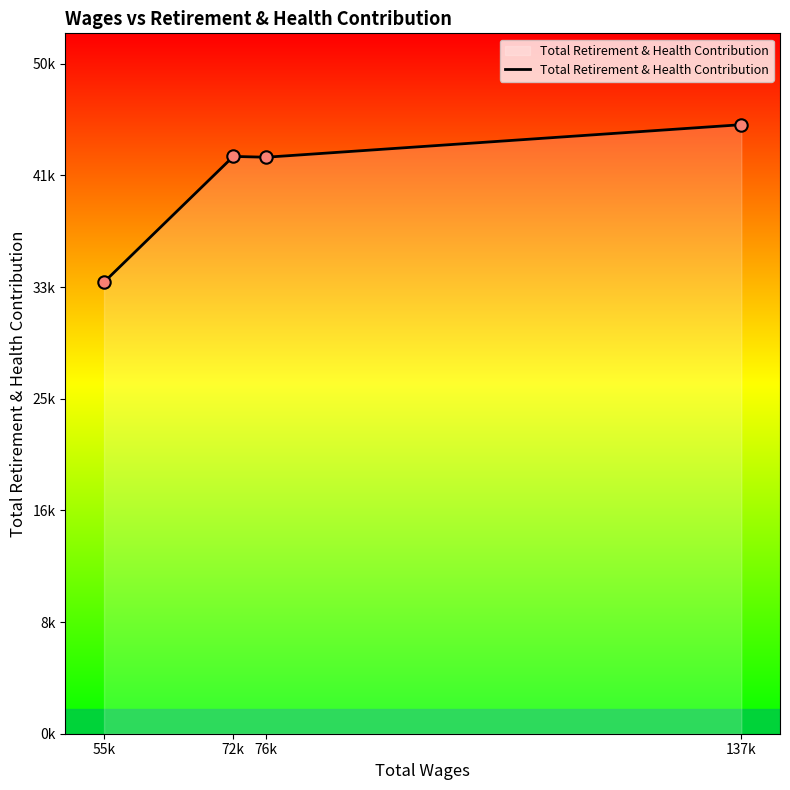

What is the change in value from 76365.0 to 72114.0?

+61